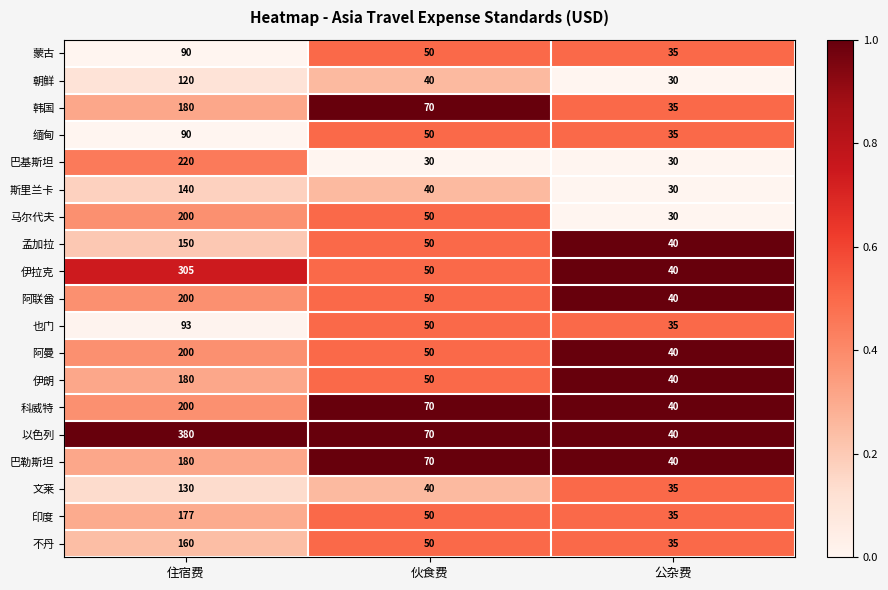

Rank the categories by 缅甸 value from highest to lowest.

住宿费, 伙食费, 公杂费